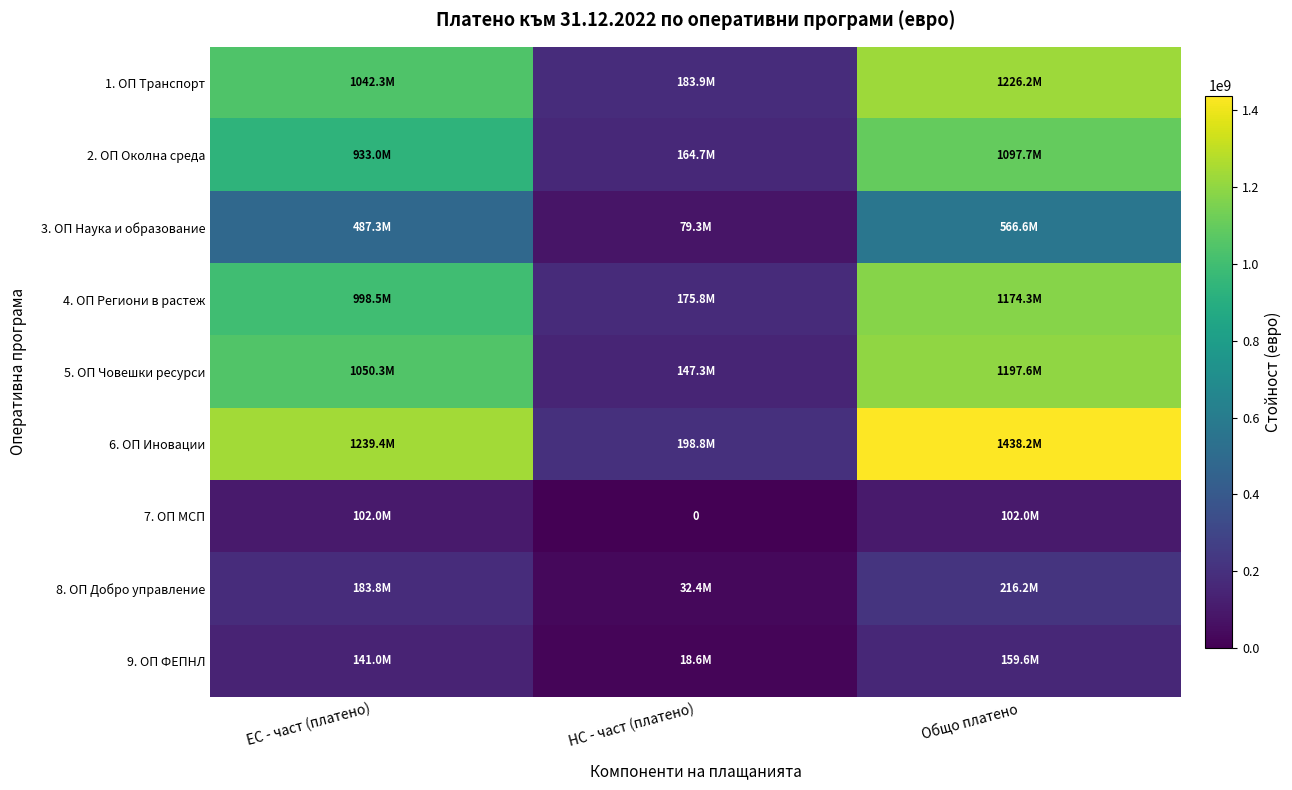

At which category does the chart reach its peak across all series?

Общо платено